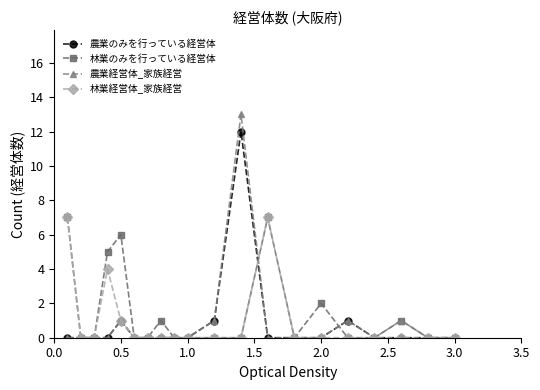

What is the highest value of the 農業のみを行っている経営体 series?

12